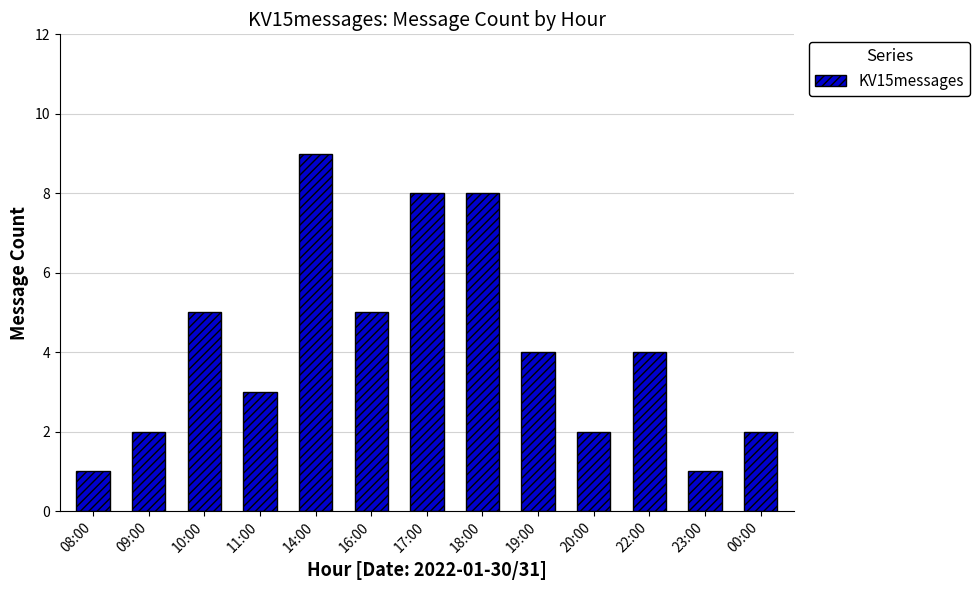

What is the sum of all values?

54